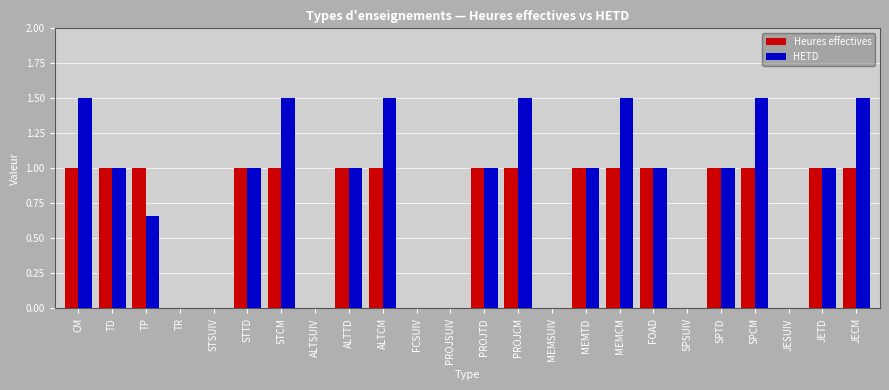

How many HETD values are between 0 and 1?

17